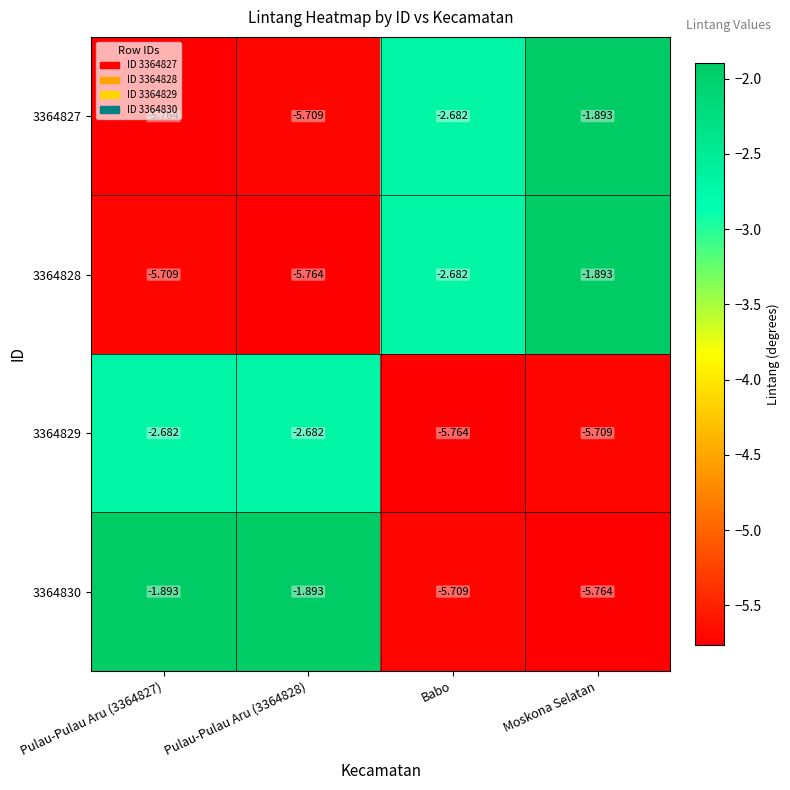

At which category is the sum across all series the highest?

Moskona Selatan